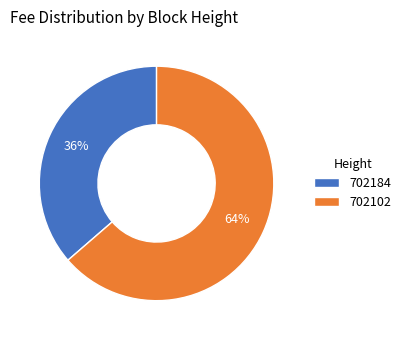

To the nearest percent, what is the combined percentage of 702184 and 702102?

100%